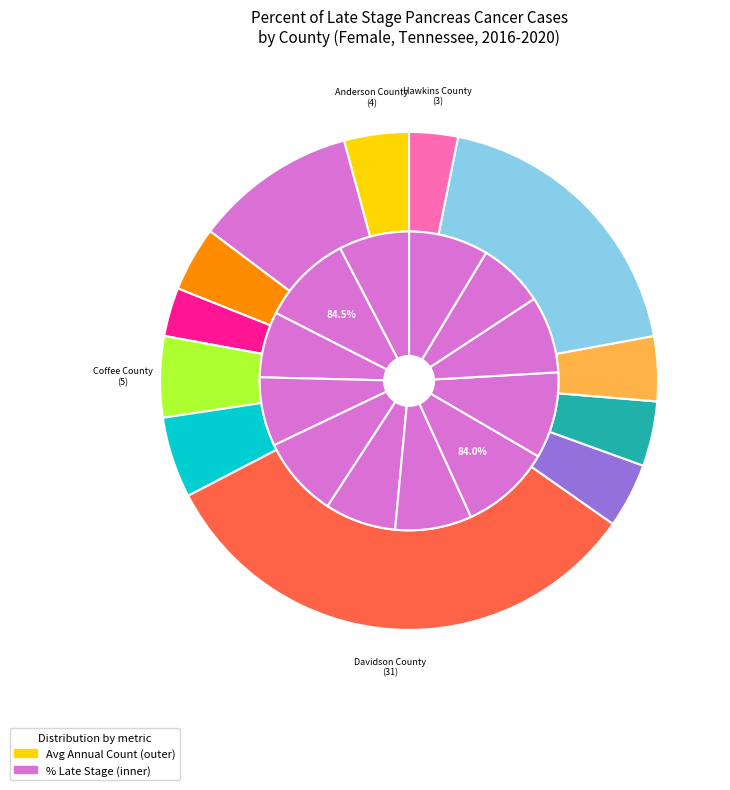

What is the change in value from Coffee County to Hamilton County?

-13.8